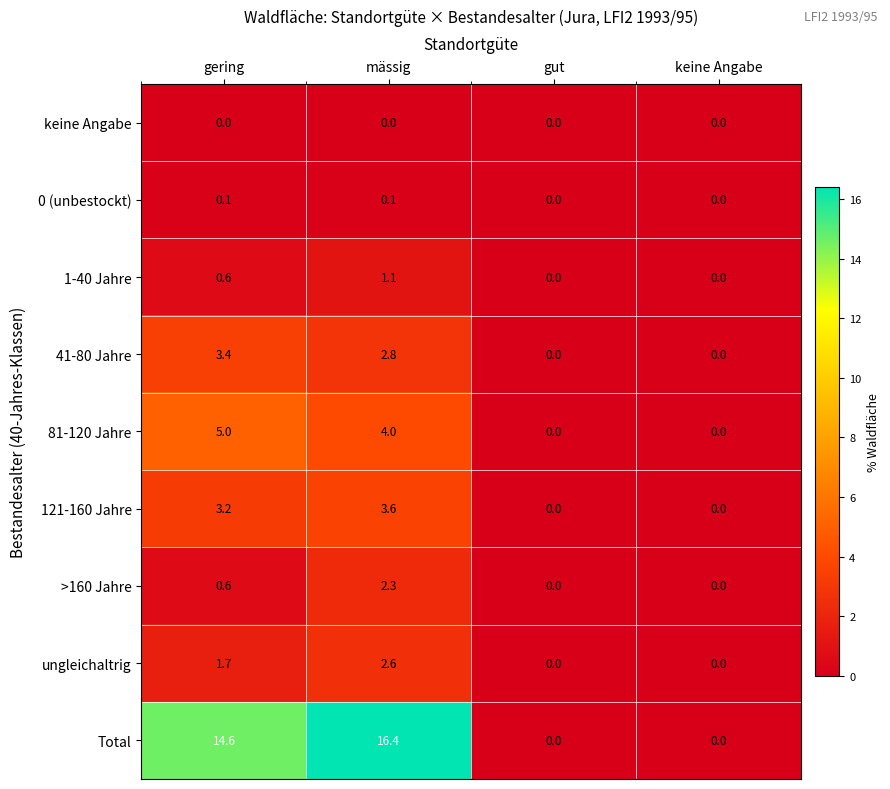

At how many categories does at least one series exceed 2?

2